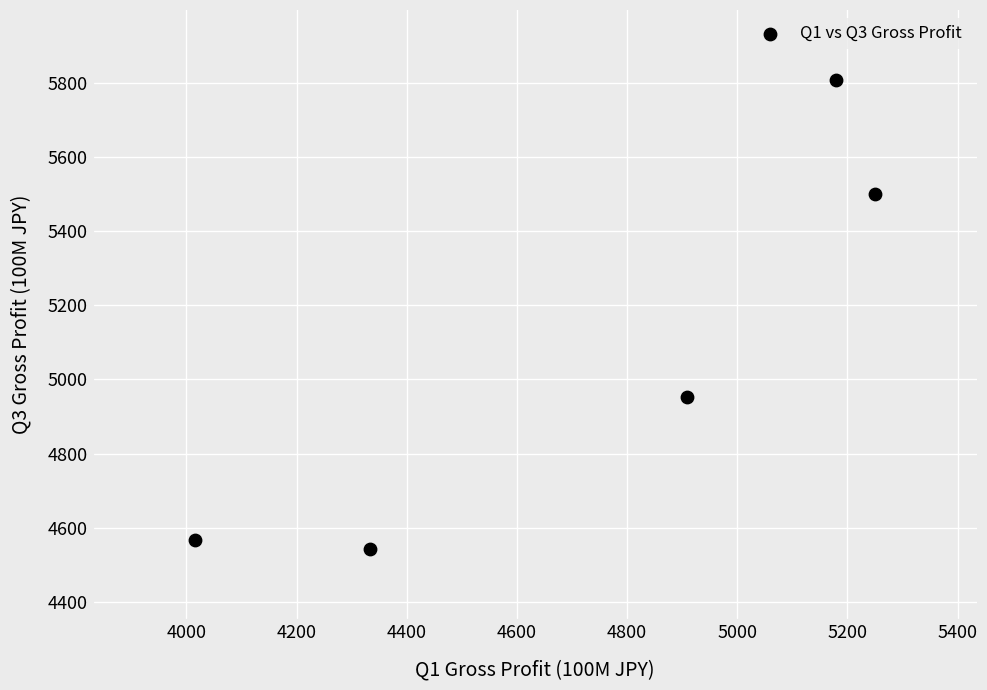

What Y value in the scatter plot is closest to 5174?

4953